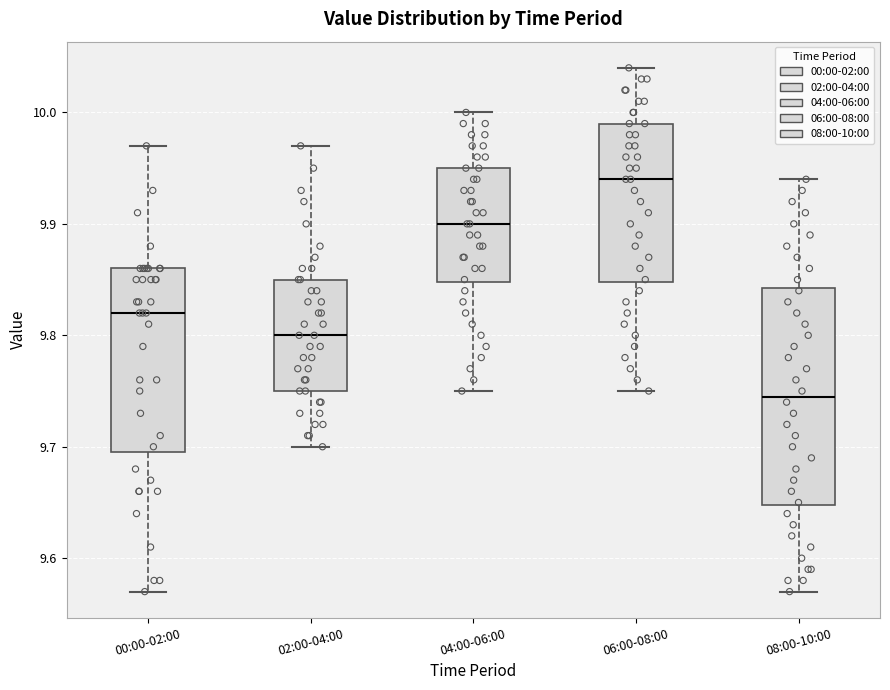

Reading left to right, transcribe this box plot: for each box, give where its median line is, the range the box spans, and where its two whiskers end, as read against the y-axis. The values are not printed on the chart, so give them approximately, as read against the axis.

00:00-02:00: median 9.82, box 9.70 to 9.86, whiskers 9.57 to 9.97
02:00-04:00: median 9.80, box 9.75 to 9.85, whiskers 9.70 to 9.97
04:00-06:00: median 9.90, box 9.85 to 9.95, whiskers 9.75 to 10.00
06:00-08:00: median 9.94, box 9.85 to 9.99, whiskers 9.75 to 10.04
08:00-10:00: median 9.75, box 9.65 to 9.84, whiskers 9.57 to 9.94